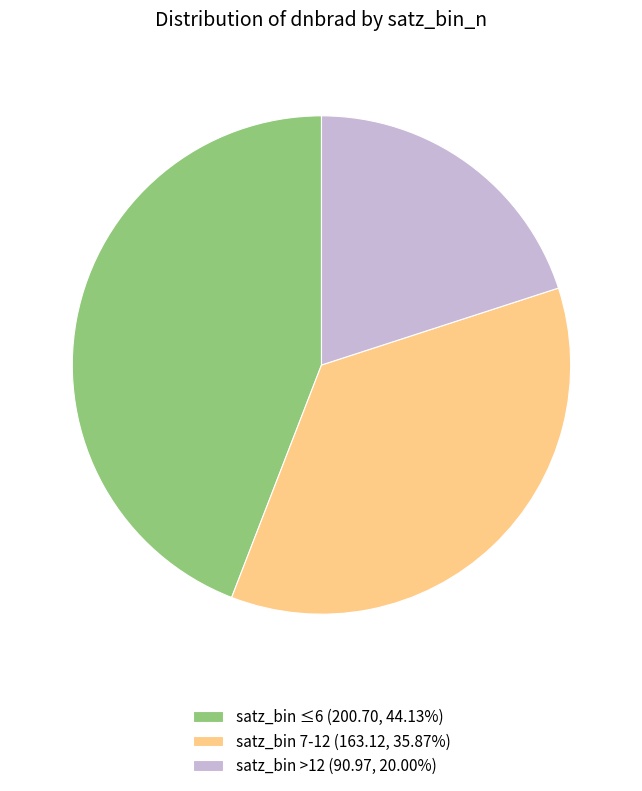

Is there any slice that represents more than half of the pie?

No